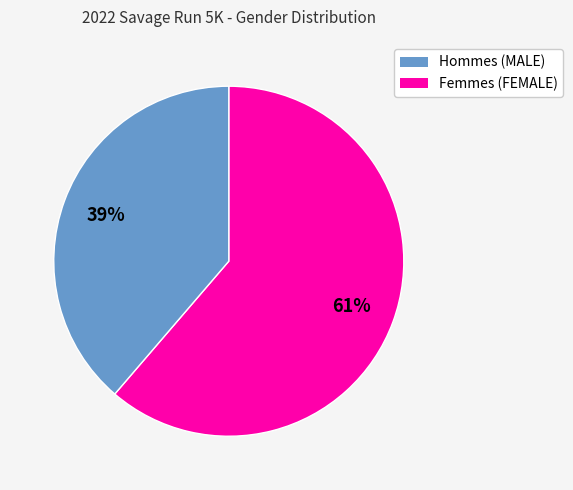

To the nearest percent, what is the average slice percentage?

50%